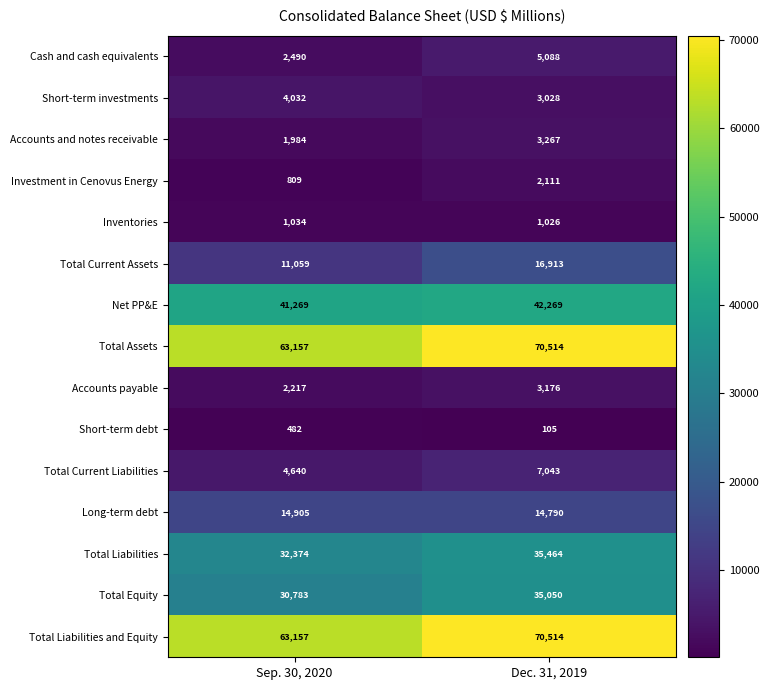

At which category is the sum across all series the highest?

Dec. 31, 2019